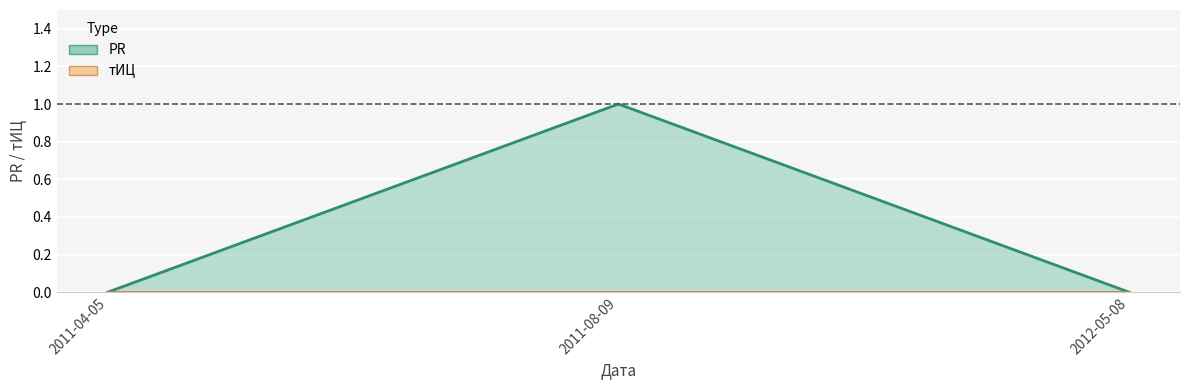

Rank the categories by value from highest to lowest.

2011-08-09, 2011-04-05, 2012-05-08